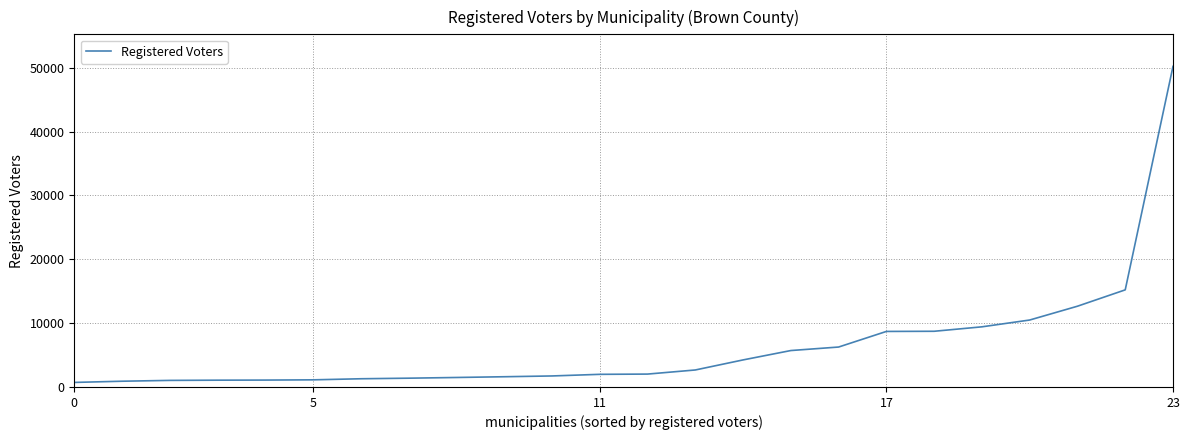

What is the greatest value displayed?

50196